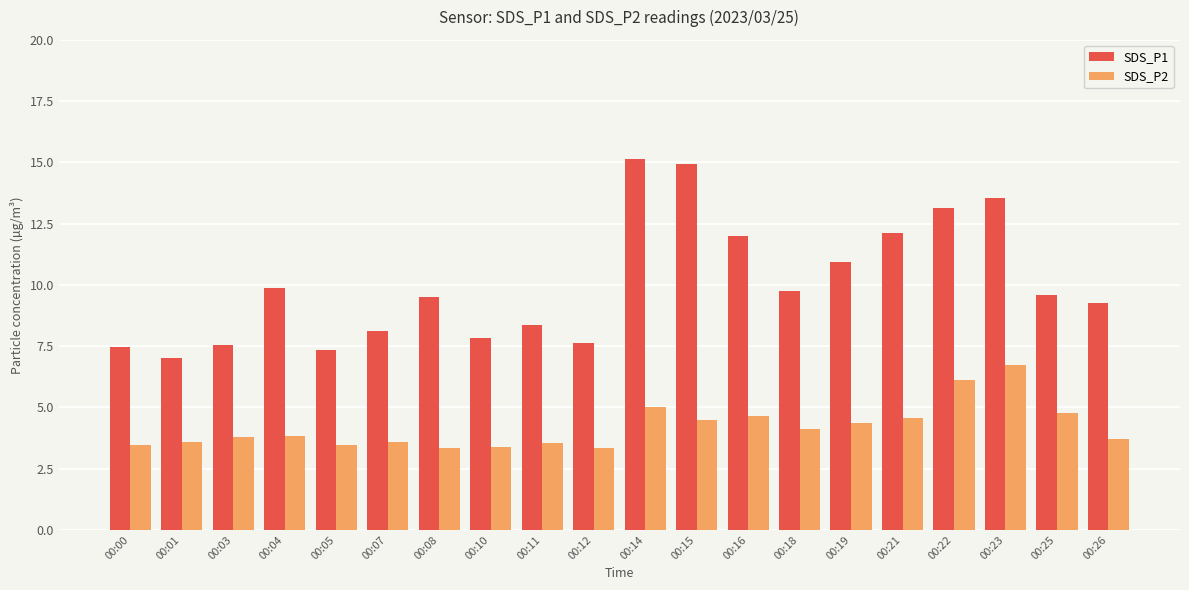

Which series has the largest range (max minus min)?

SDS_P1